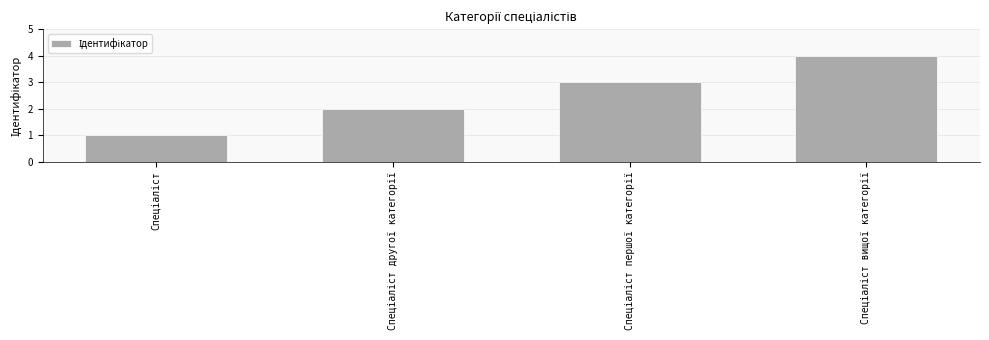

What is the maximum value shown in the chart?

4